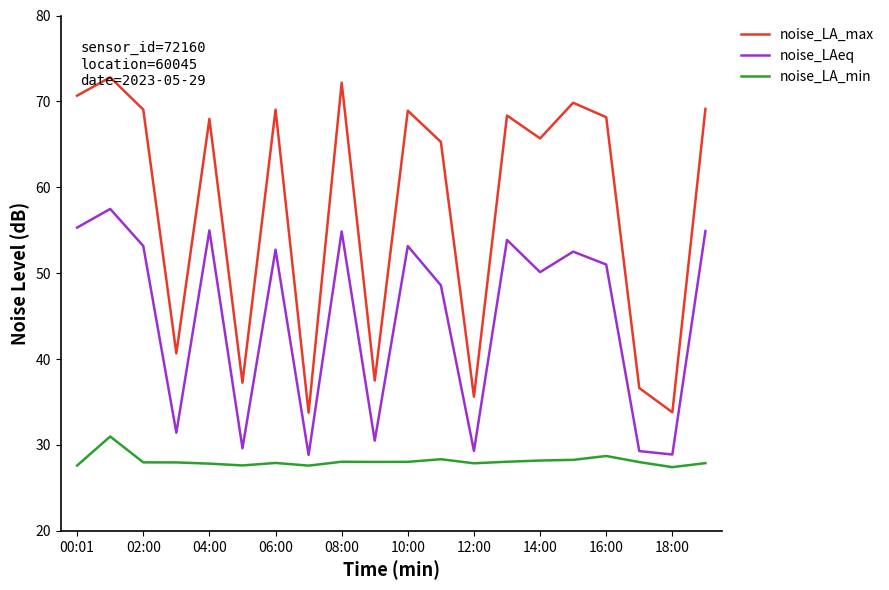

How many lines are shown in the chart?

3